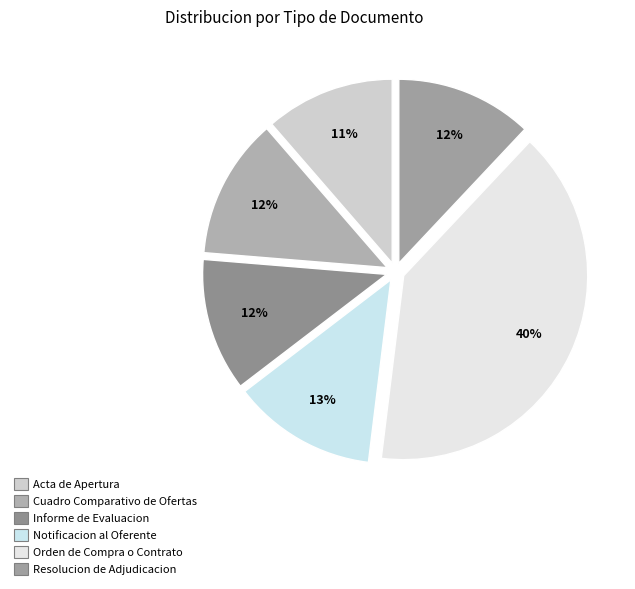

How many segments does this pie chart have?

6